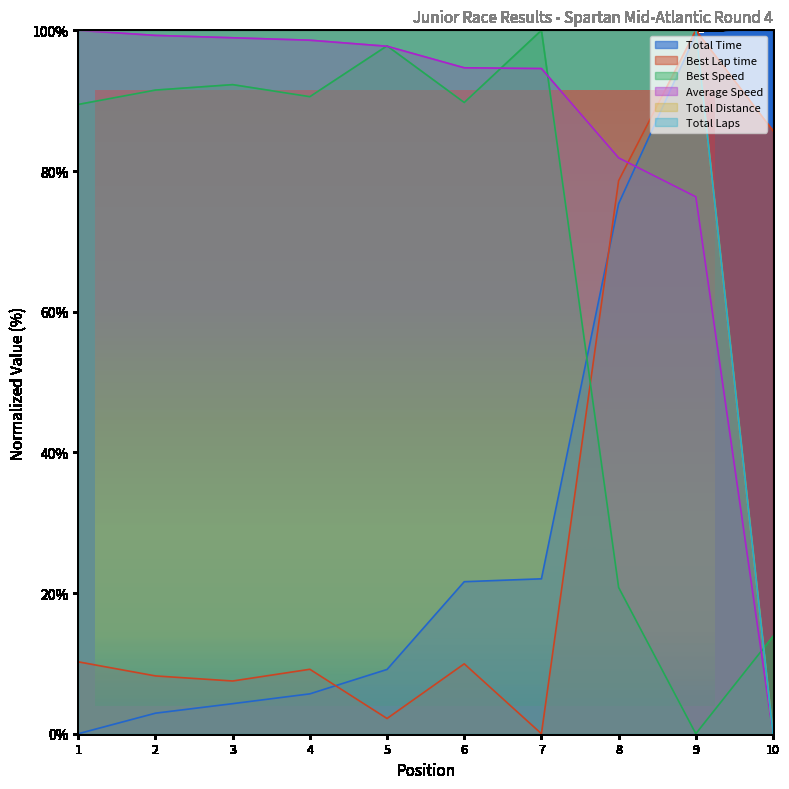

True or false: Total Distance and Average Speed intersect in this chart.

False